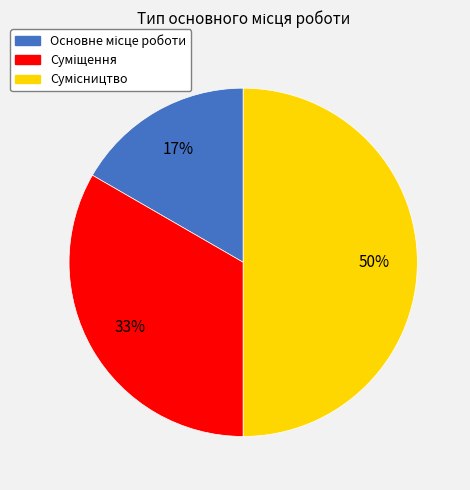

To the nearest percent, what is the average slice percentage?

33%